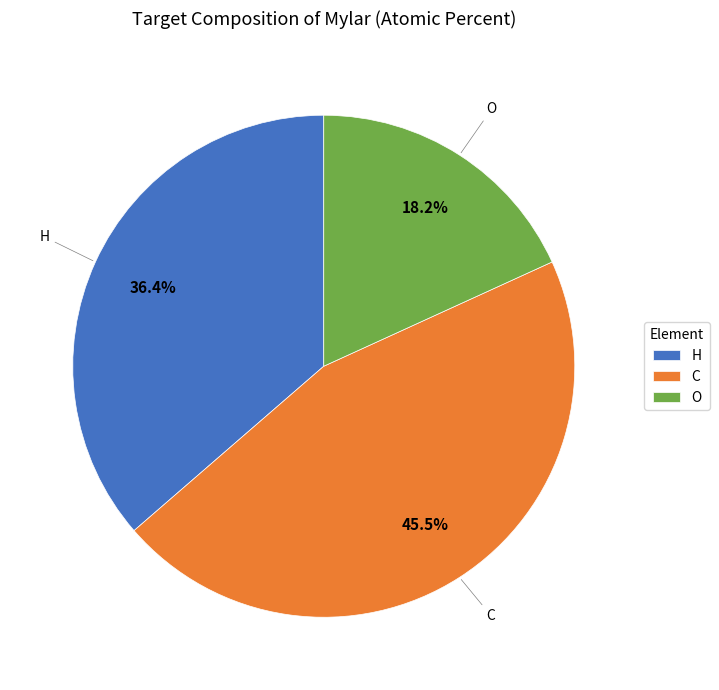

How many slices are in this pie chart?

3